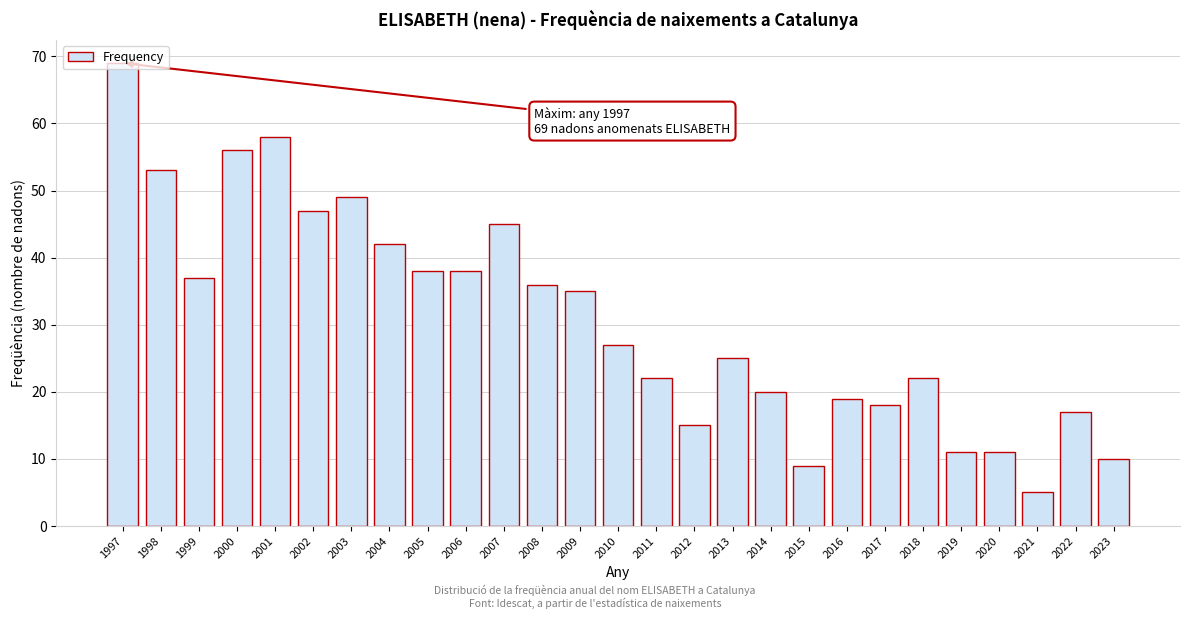

What is the sum of the values at 2001 and 2007?

103